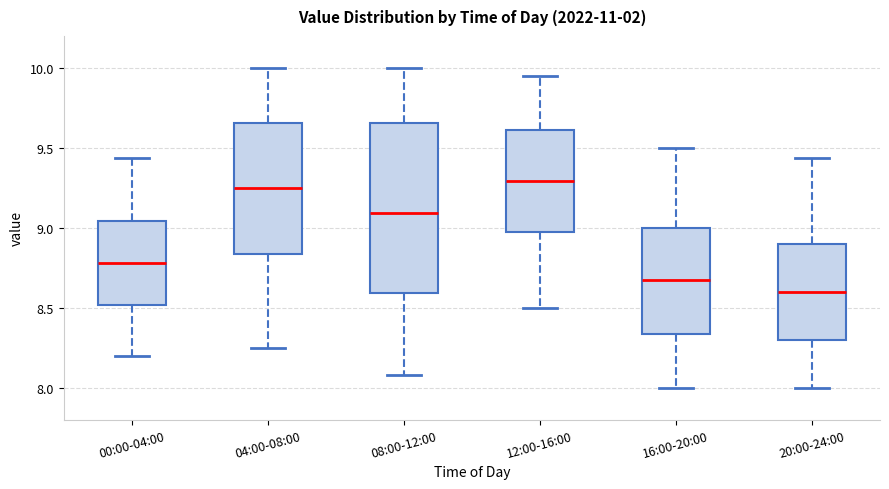

Reading left to right, read every box against the y-axis: the position of its median line, the range the box covers, and the ends of its whiskers. The values are not printed on the chart, so give them approximately, as read against the axis.

00:00-04:00: median 8.80, box 8.50 to 9.05, whiskers 8.20 to 9.45
04:00-08:00: median 9.25, box 8.85 to 9.65, whiskers 8.25 to 10.00
08:00-12:00: median 9.10, box 8.60 to 9.65, whiskers 8.10 to 10.00
12:00-16:00: median 9.30, box 8.95 to 9.60, whiskers 8.50 to 9.95
16:00-20:00: median 8.70, box 8.35 to 9.00, whiskers 8.00 to 9.50
20:00-24:00: median 8.60, box 8.30 to 8.90, whiskers 8.00 to 9.45